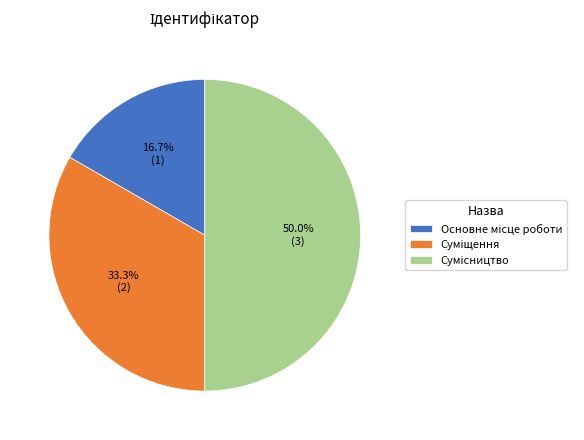

To the nearest percent, what is the combined percentage of Основне місце роботи and Сумісництво?

67%